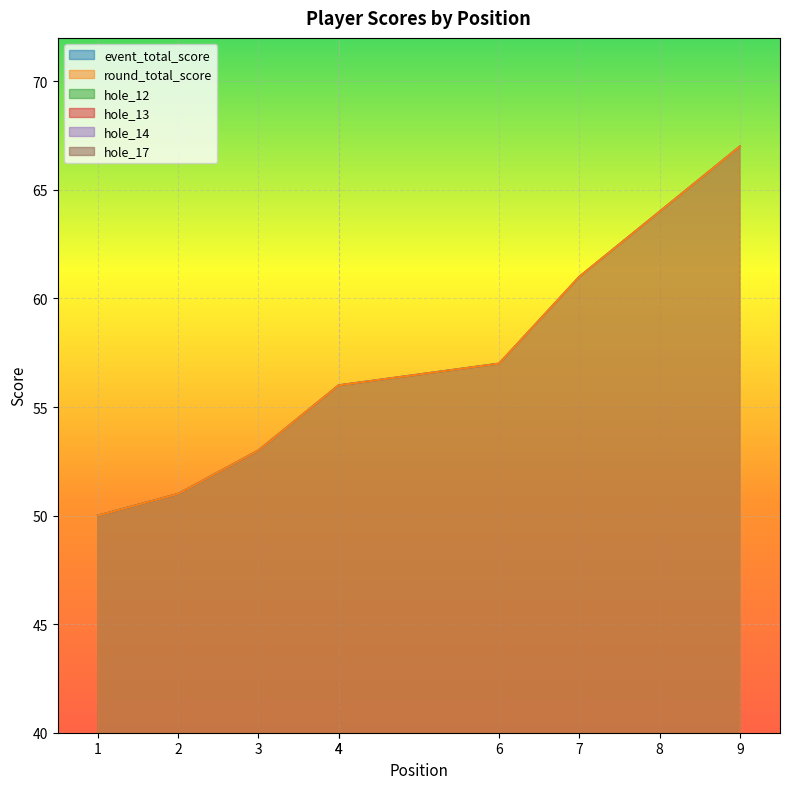

What is the total value across all series at 3?

117